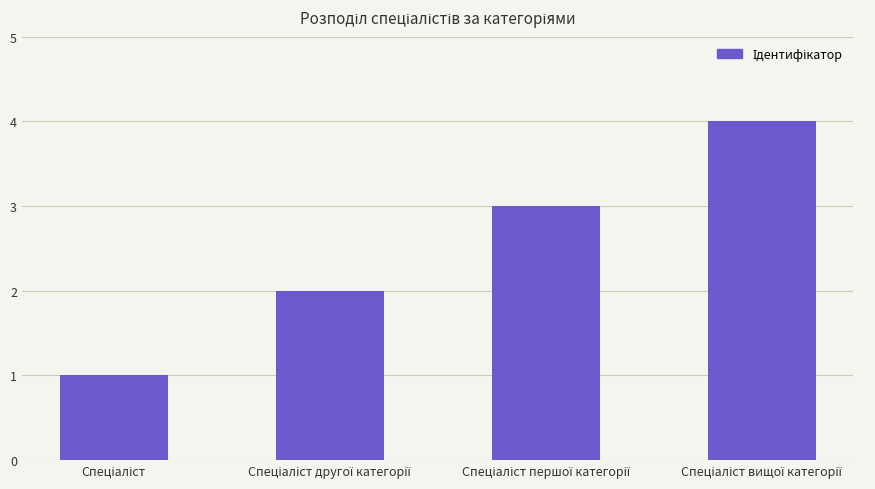

What is the greatest value displayed?

4